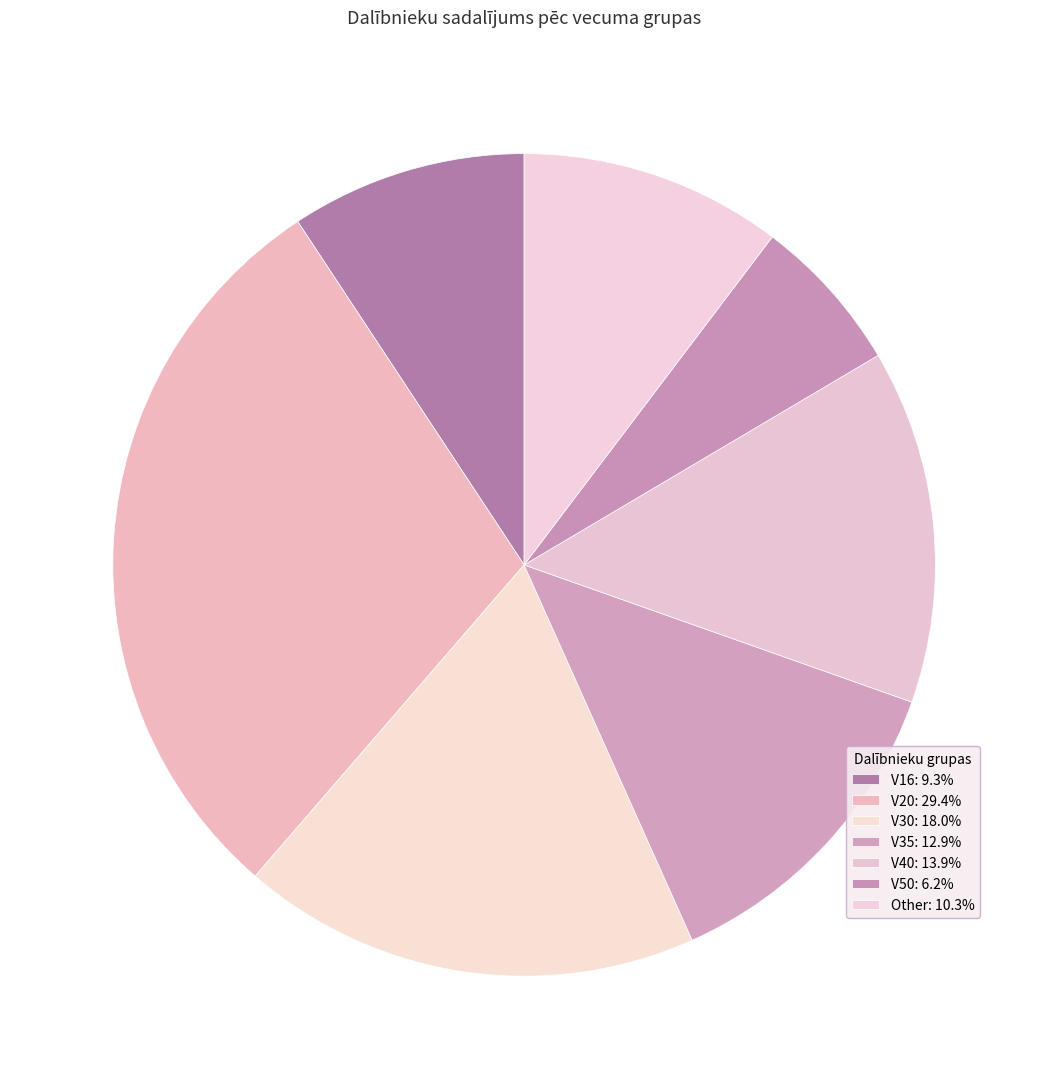

Count the number of slices in the pie.

7